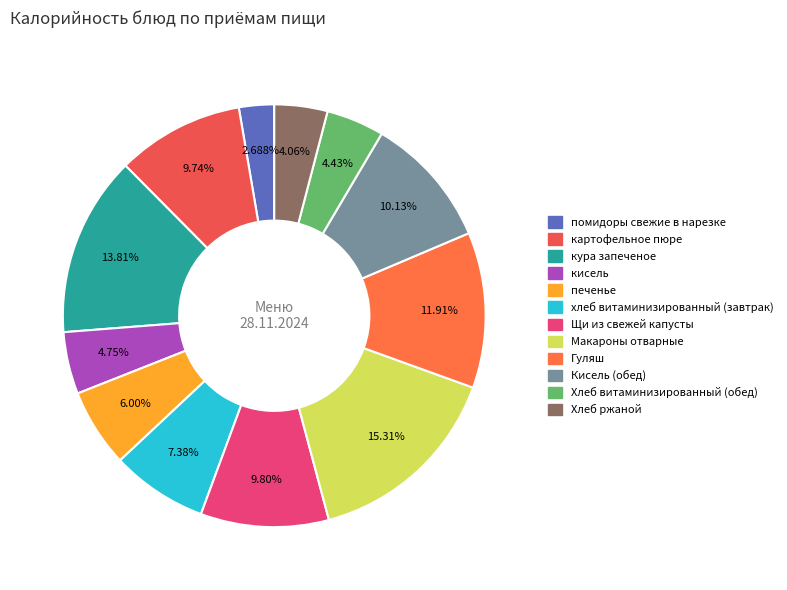

What percentage is the Хлеб ржаной slice, to the nearest percent?

4%